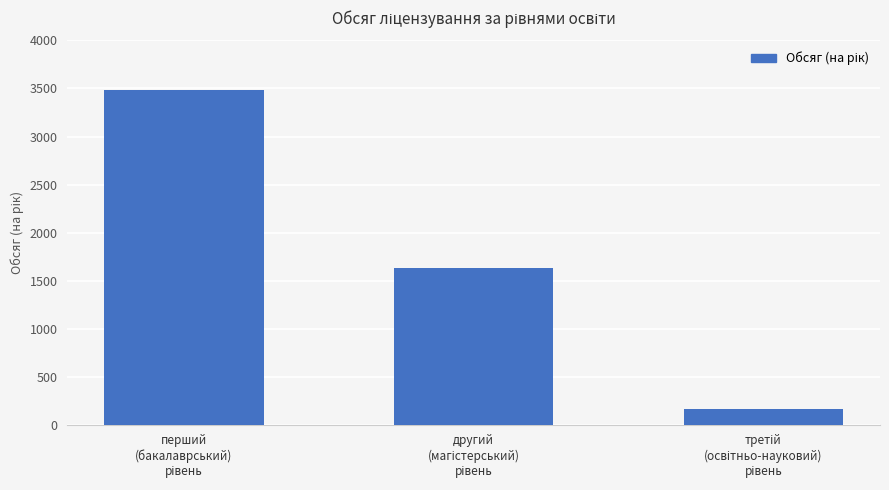

What is the value of the 1st bar from the left?

3484